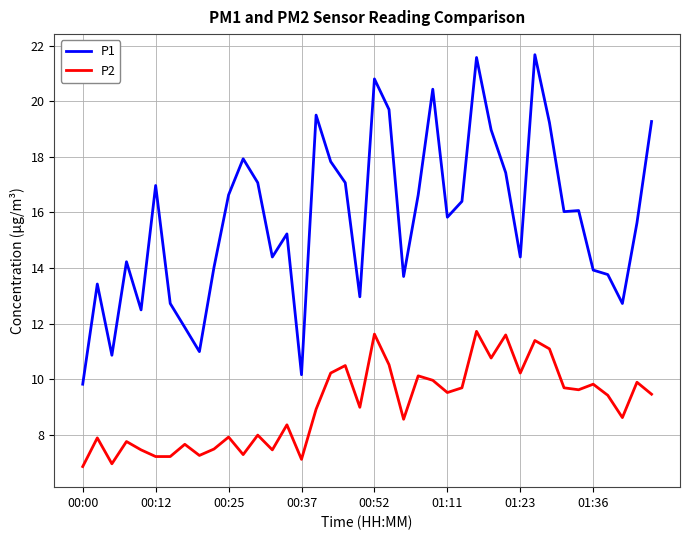

Rank the series by their average value, from highest to lowest.

P1, P2